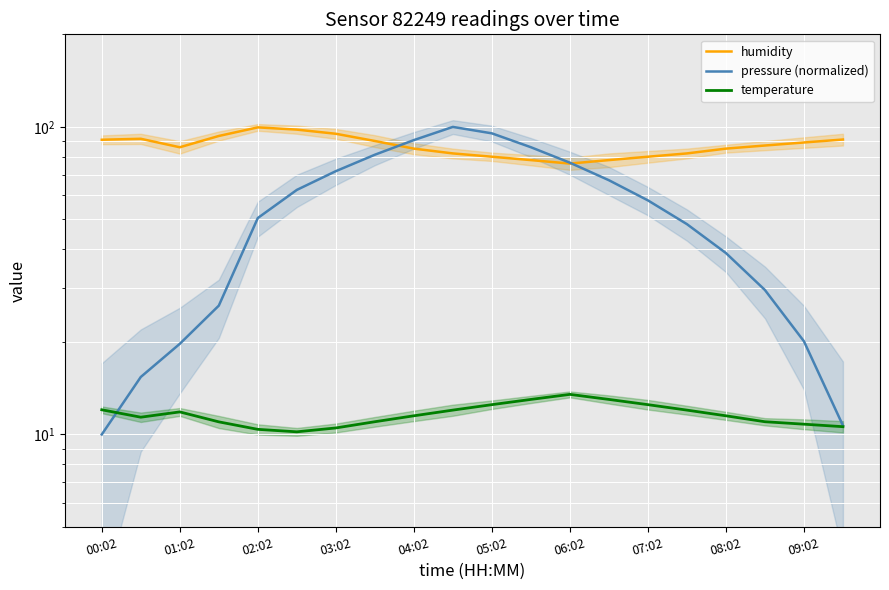

Which label corresponds to the smallest value in the chart?

00:02